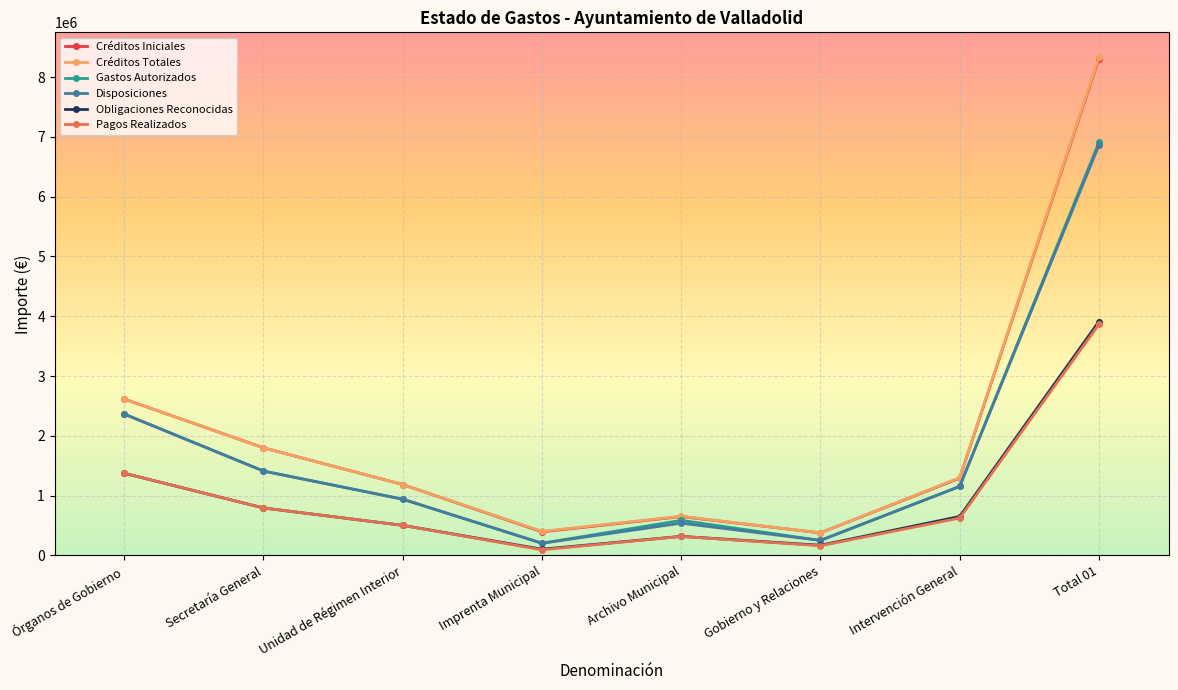

In Obligaciones Reconocidas, how many points are higher than both neighbors (excluding endpoints)?

1